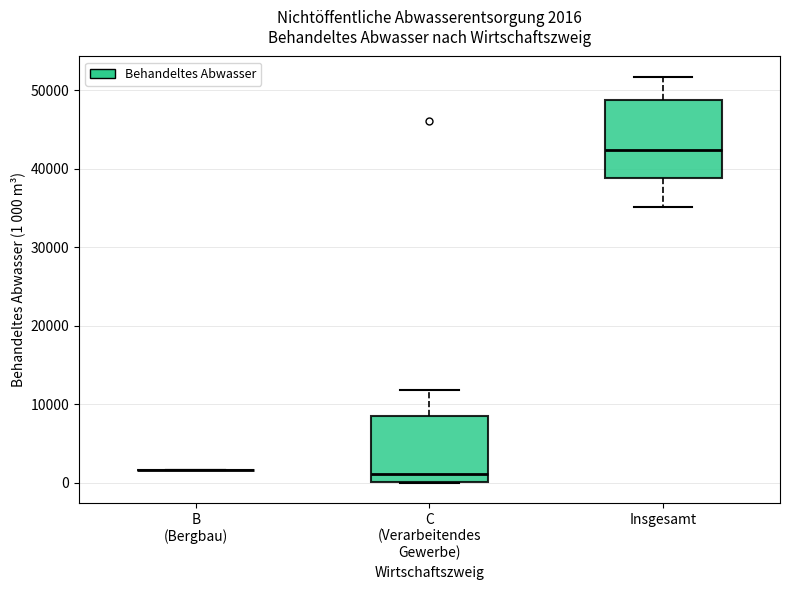

Which box is the tallest, from its lower edge to its upper edge?

Insgesamt